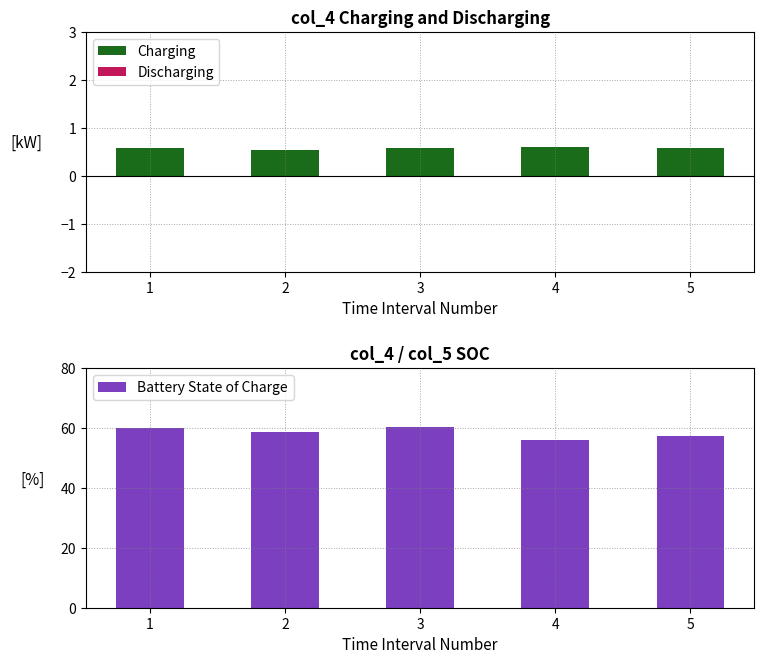

How many groups of bars are there?

5